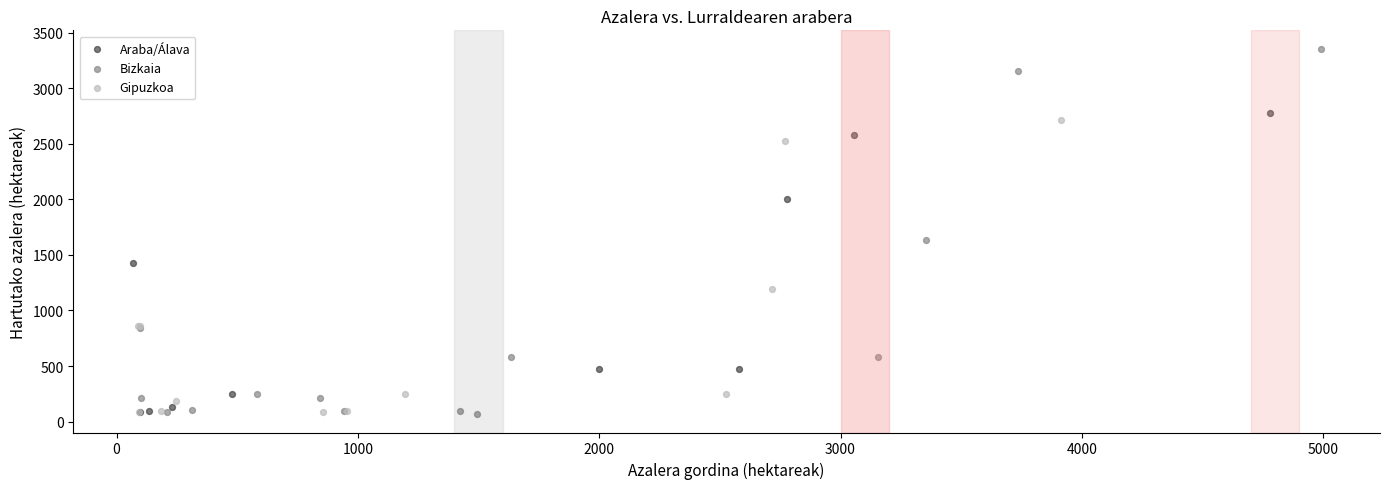

Which series reaches the maximum Y coordinate?

Bizkaia